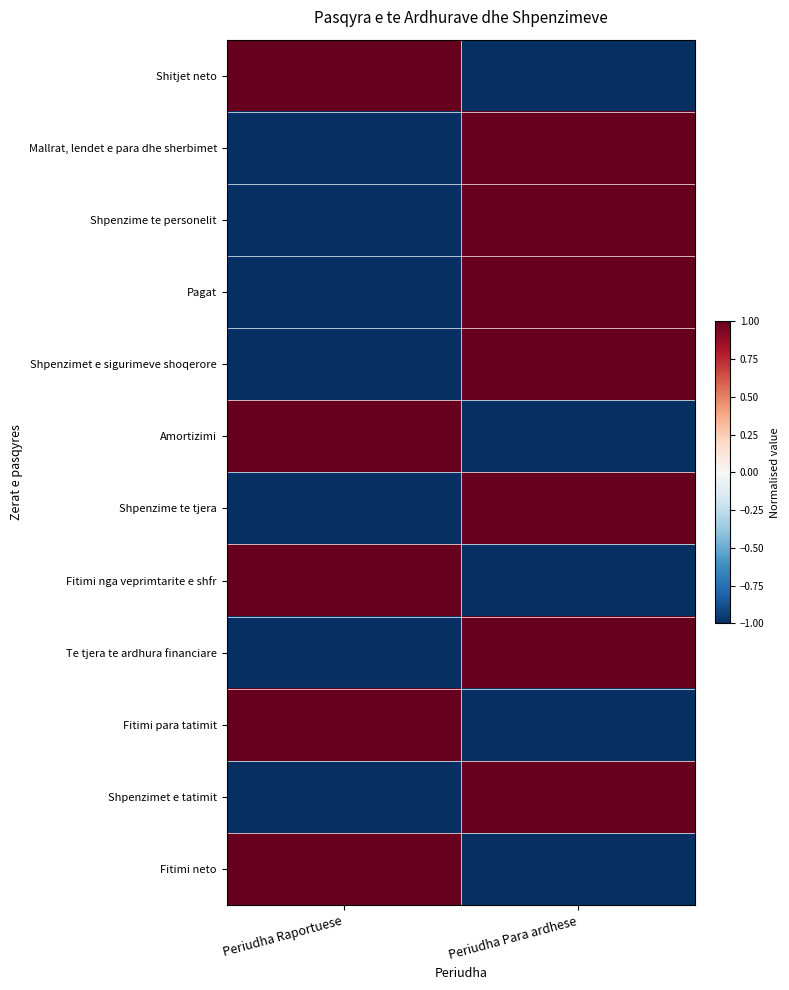

At how many categories does at least one series exceed 0?

2